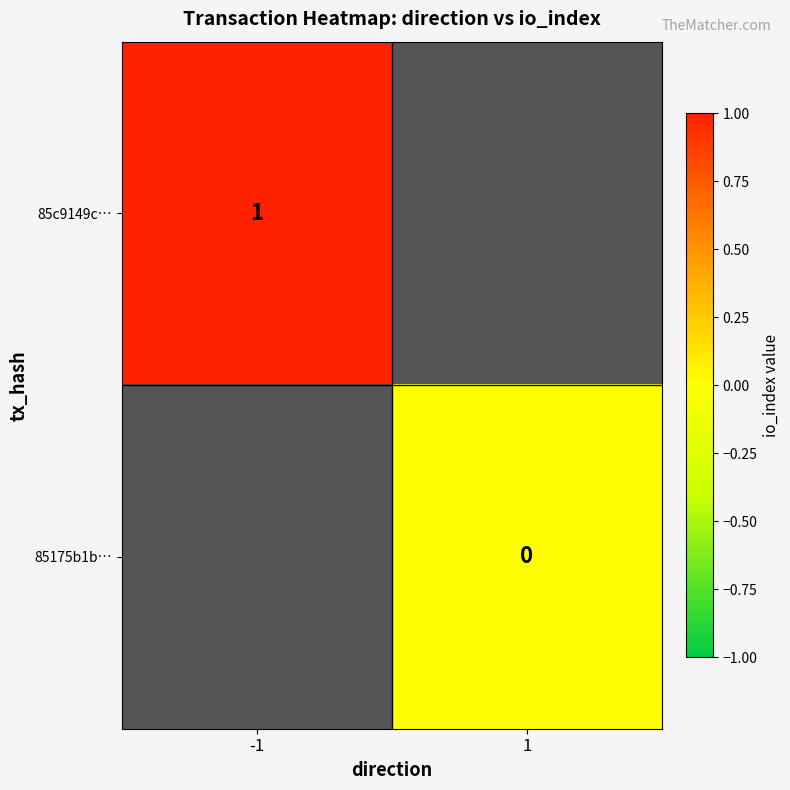

The value of 85c9149c… at -1 is 1. True or false?

True